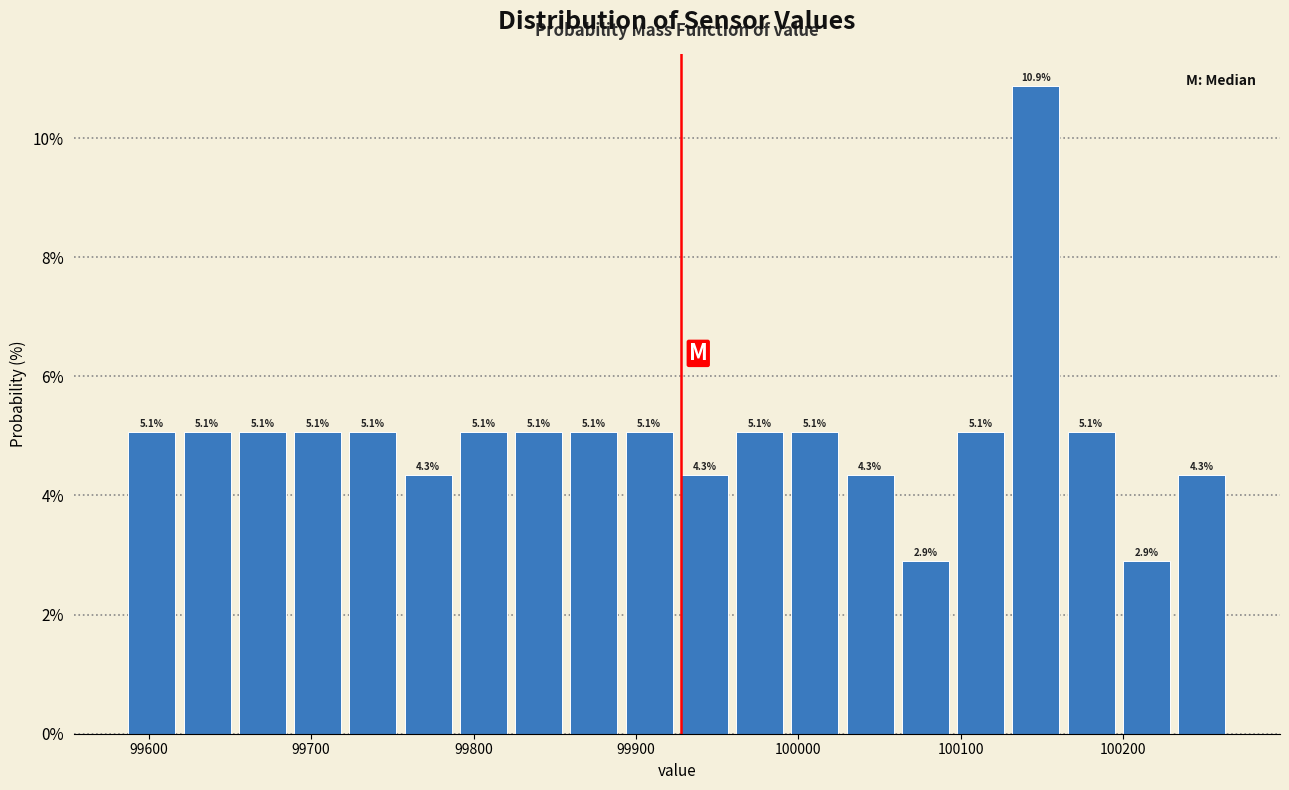

Around what value on the x-axis is the tallest bar? Give the approximate position of its centre, as read against the axis.

100150